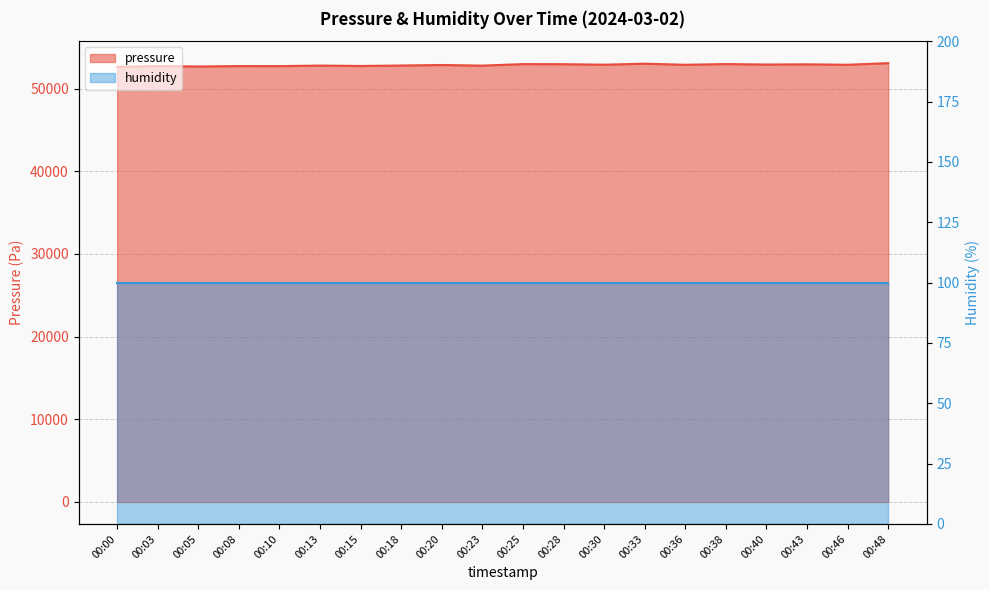

What is the greatest value displayed?

53086.6